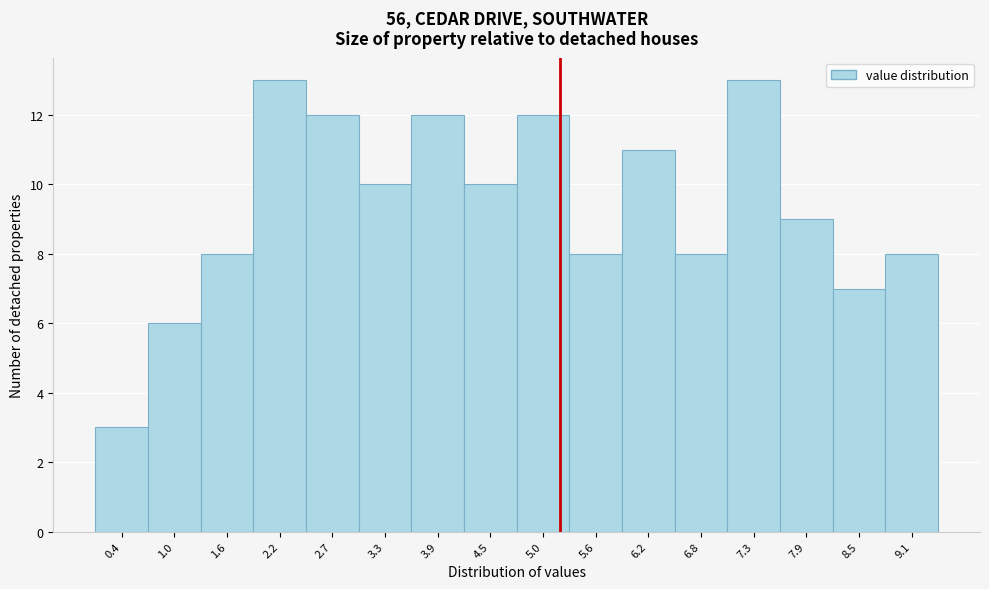

Reading right to left, list all the values displayed in this chart.

9.1=8	8.5=7	7.9=9	7.3=13	6.8=8	6.2=11	5.6=8	5.0=12	4.5=10	3.9=12	3.3=10	2.7=12	2.2=13	1.6=8	1.0=6	0.4=3